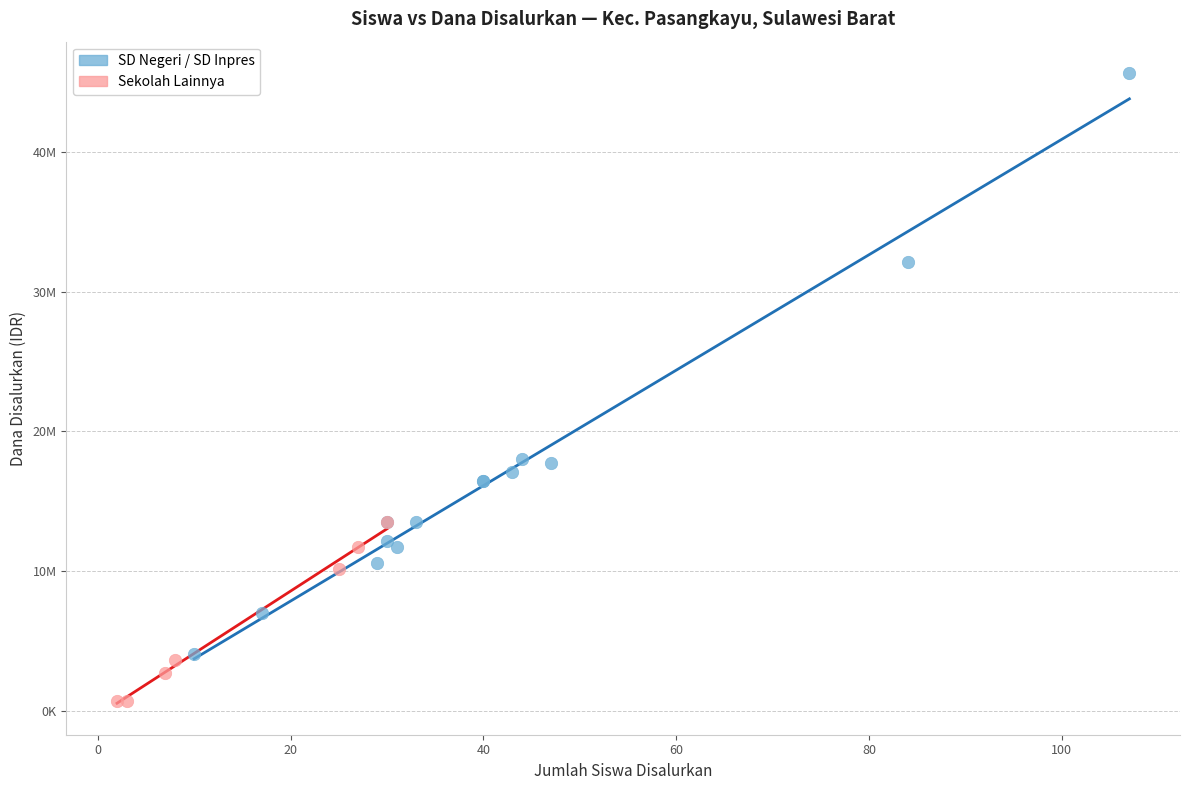

Which series contains the lowest Y value?

Sekolah Lainnya